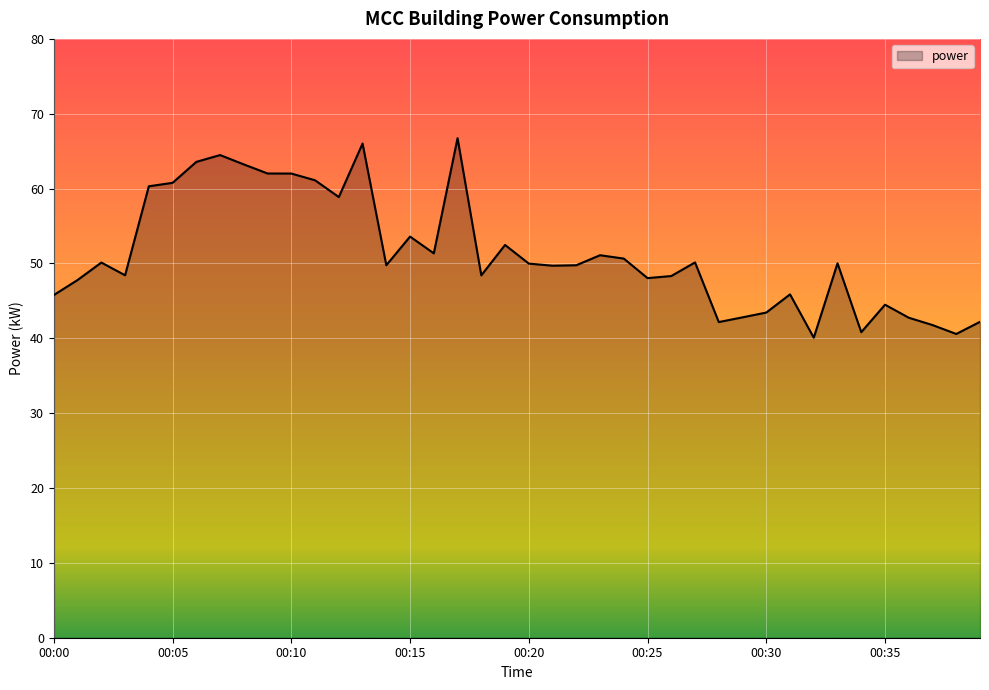

What is the difference between the maximum and minimum values?

26.7